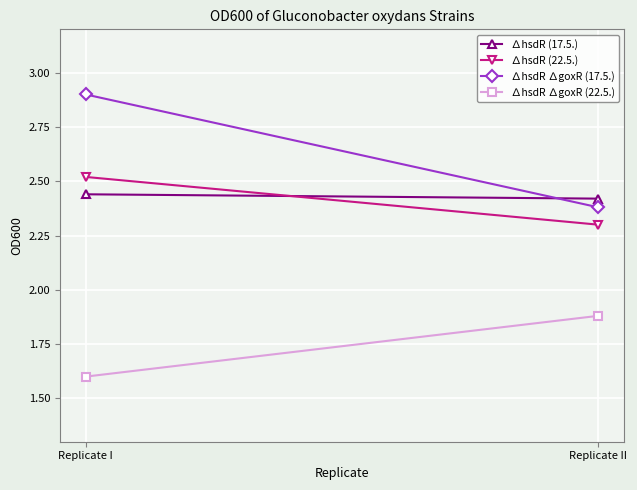

Which series has the widest spread of values?

∆hsdR ∆goxR (17.5.)